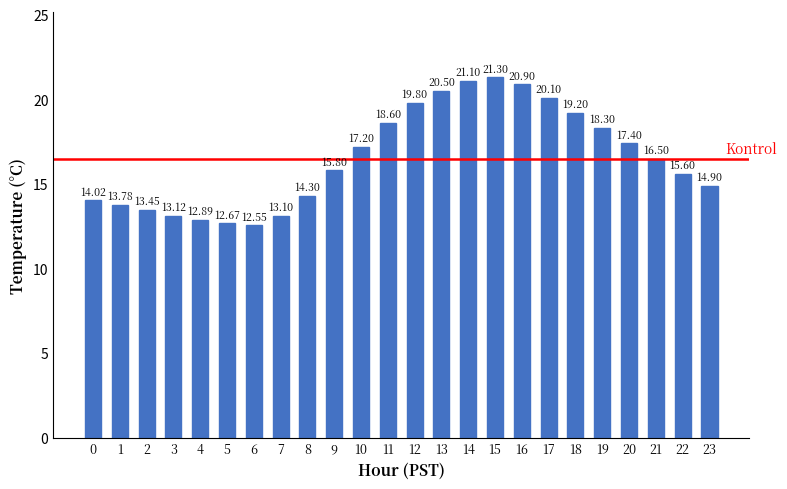

List the labels in order of value, smallest first.

6, 5, 4, 7, 3, 2, 1, 0, 8, 23, 22, 9, 21, 10, 20, 19, 11, 18, 12, 17, 13, 16, 14, 15